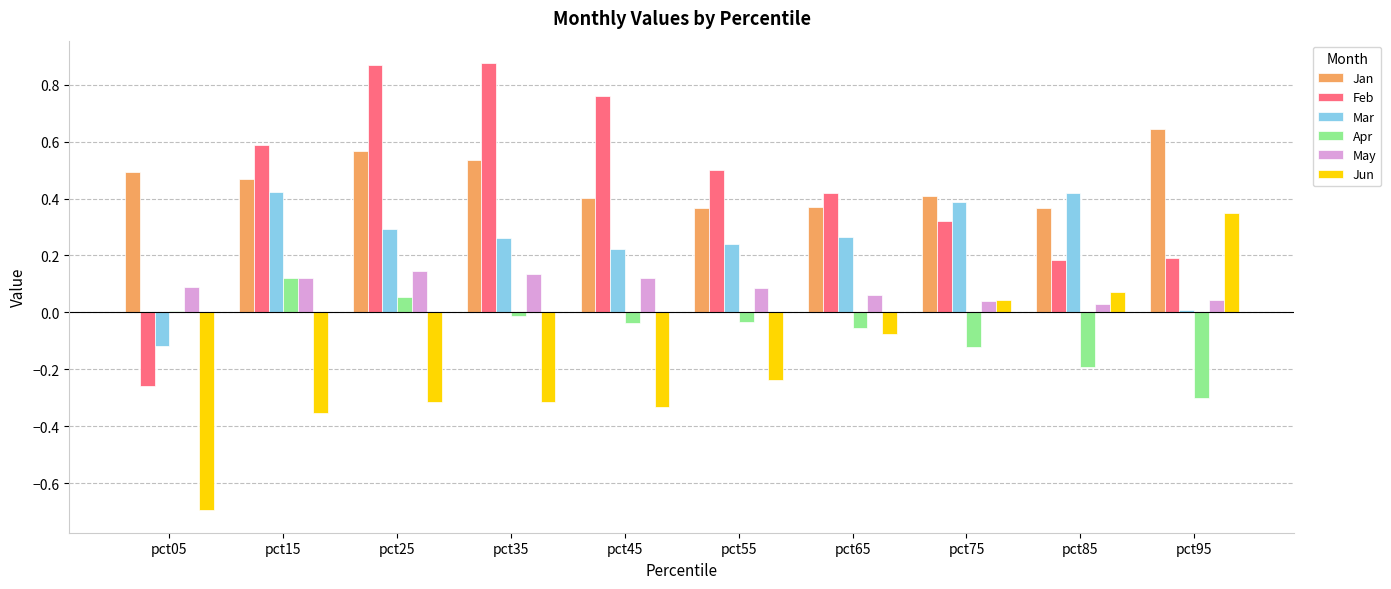

Which series has the largest range (max minus min)?

Feb